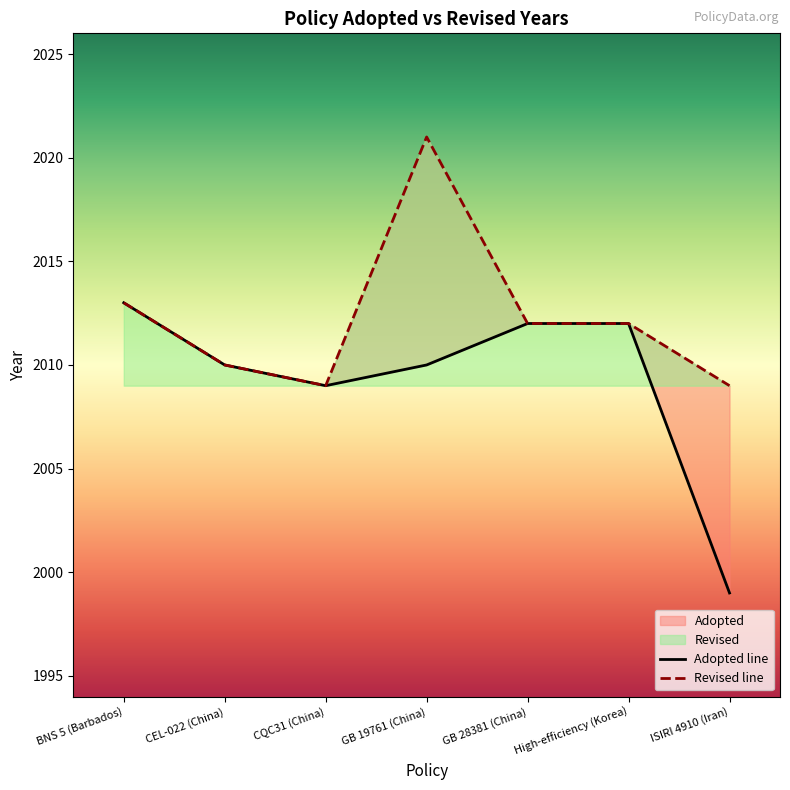

Where does the data first go above 2010?

BNS 5 (Barbados)